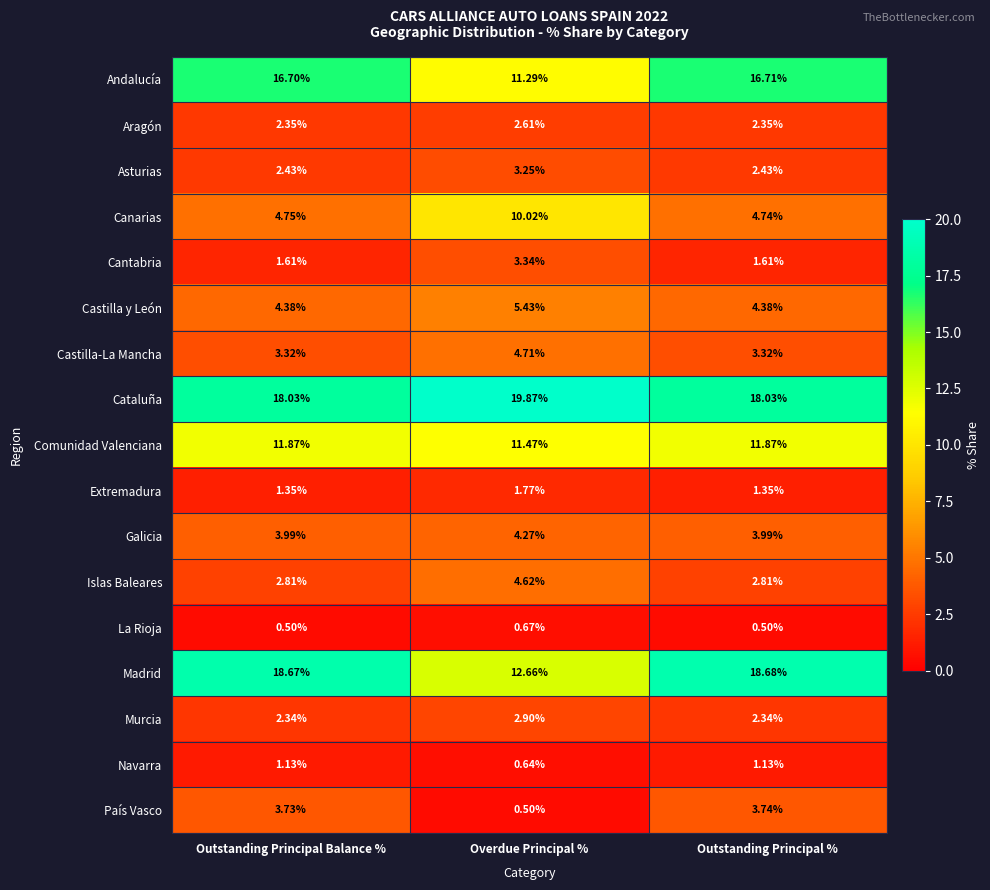

Which series has the widest spread of values?

Madrid